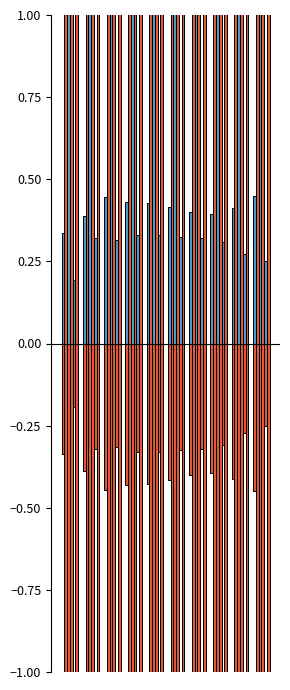

Does the chart contain stacked bars?

No